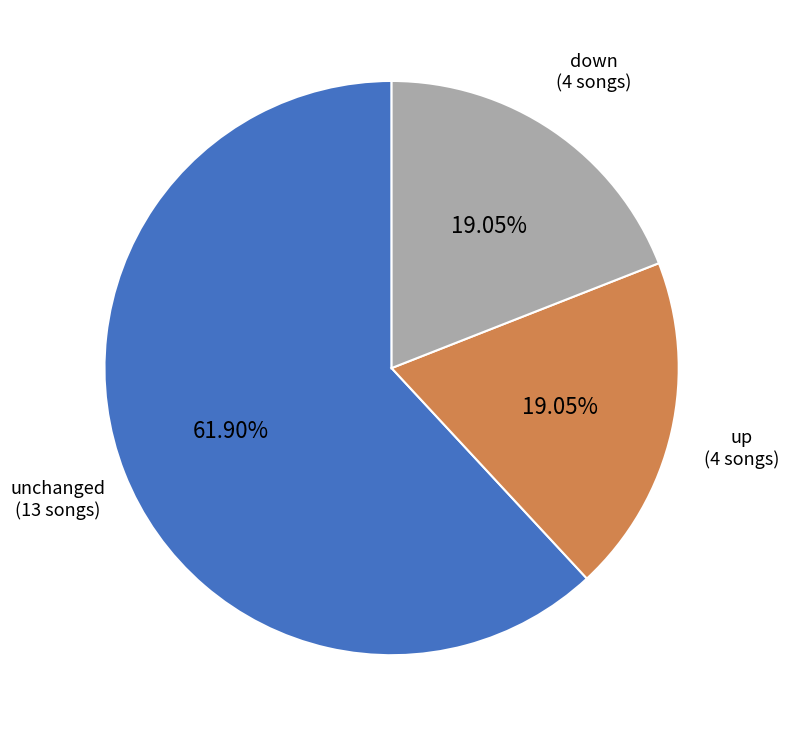

Does any single category account for the majority?

Yes